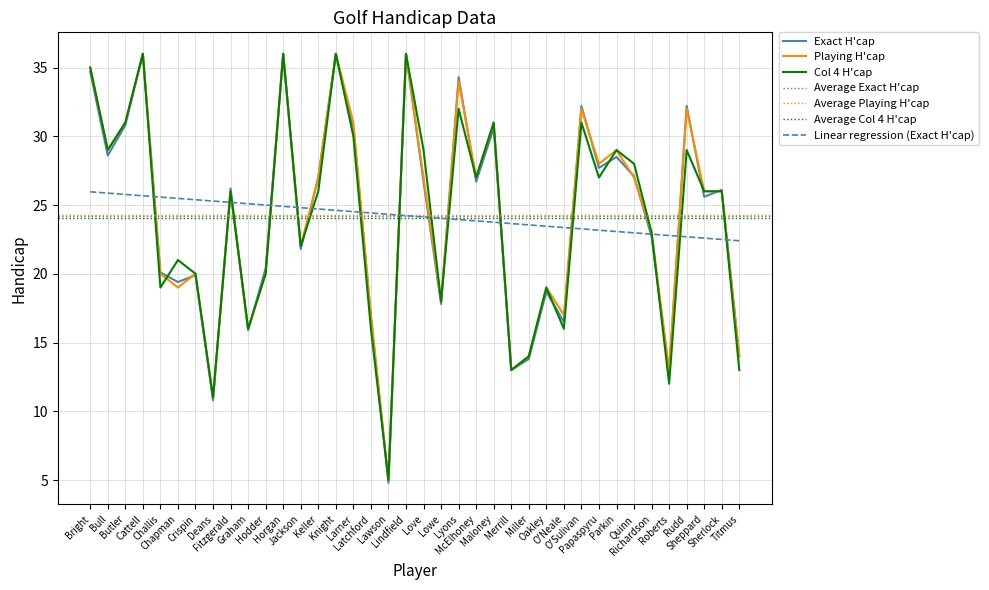

How many data points in exact H'cap are less than 26?

18